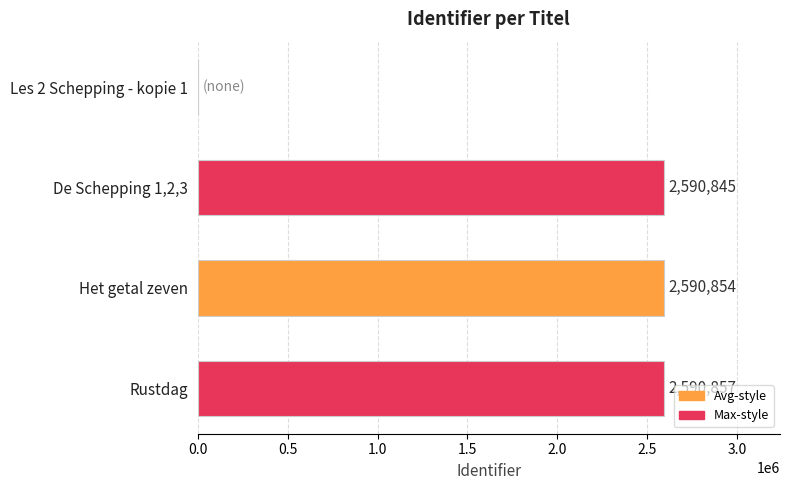

What is the sum of all values?

7772556